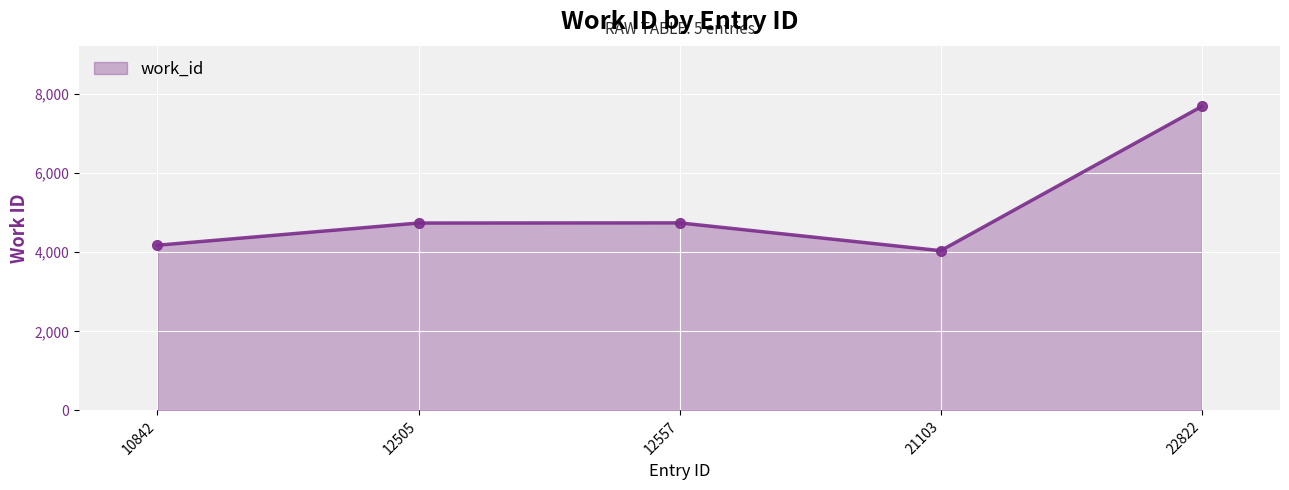

What is the value of the 5th point from the left?

7687